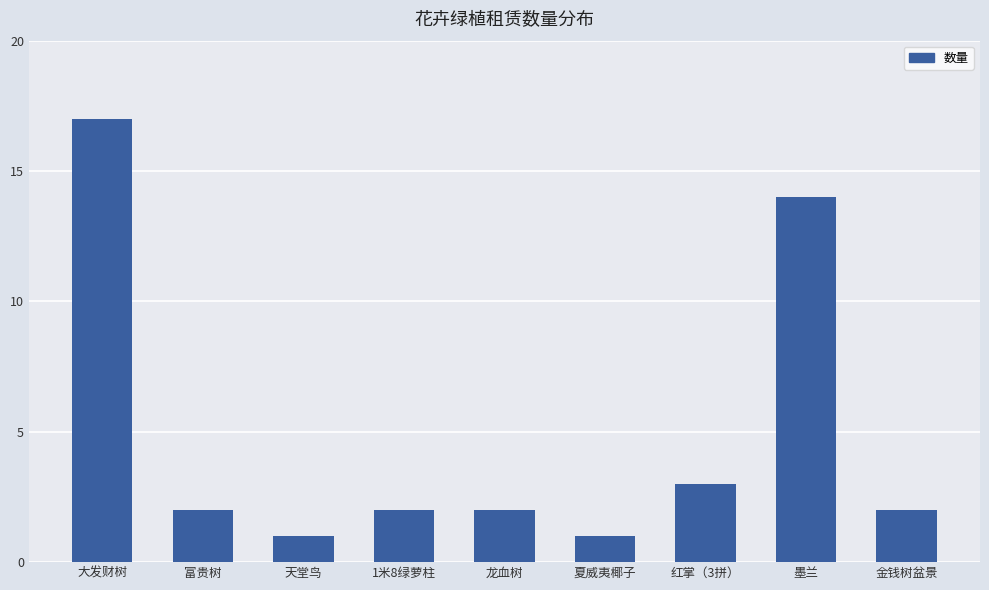

What is the maximum value shown in the chart?

17